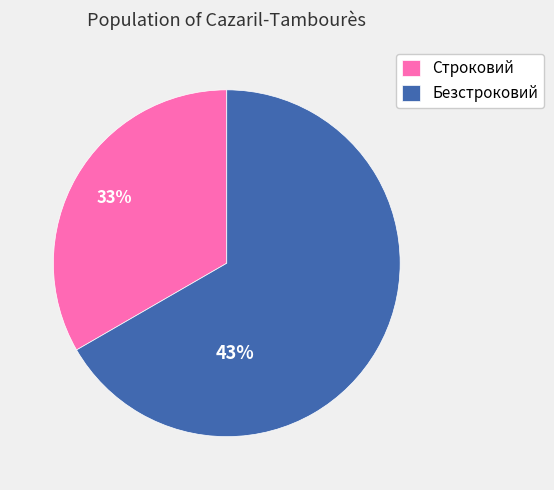

Is it true that Безстроковий is 67% of the pie?

True